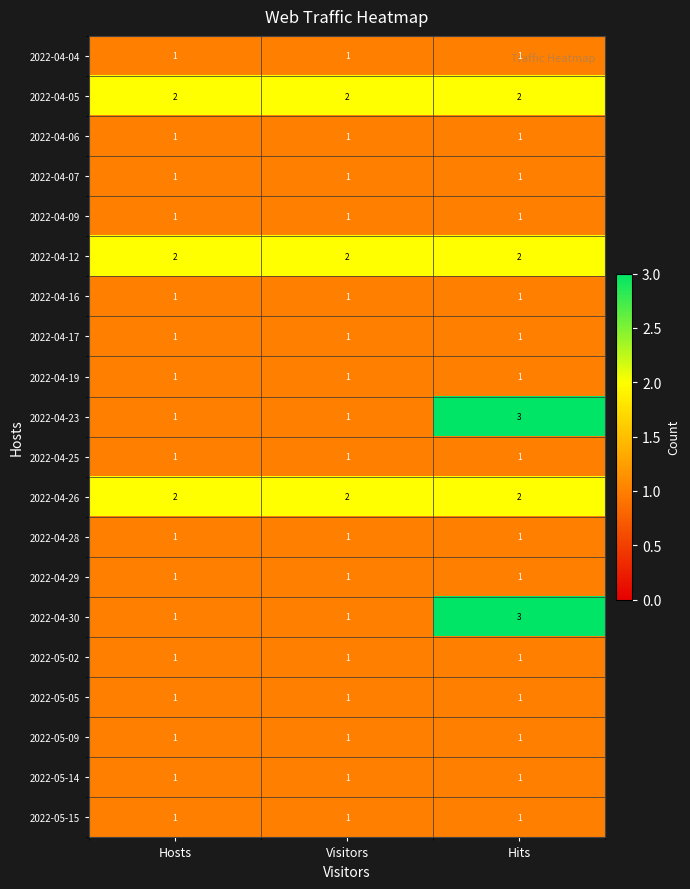

Which category has the highest value across all series?

Hits